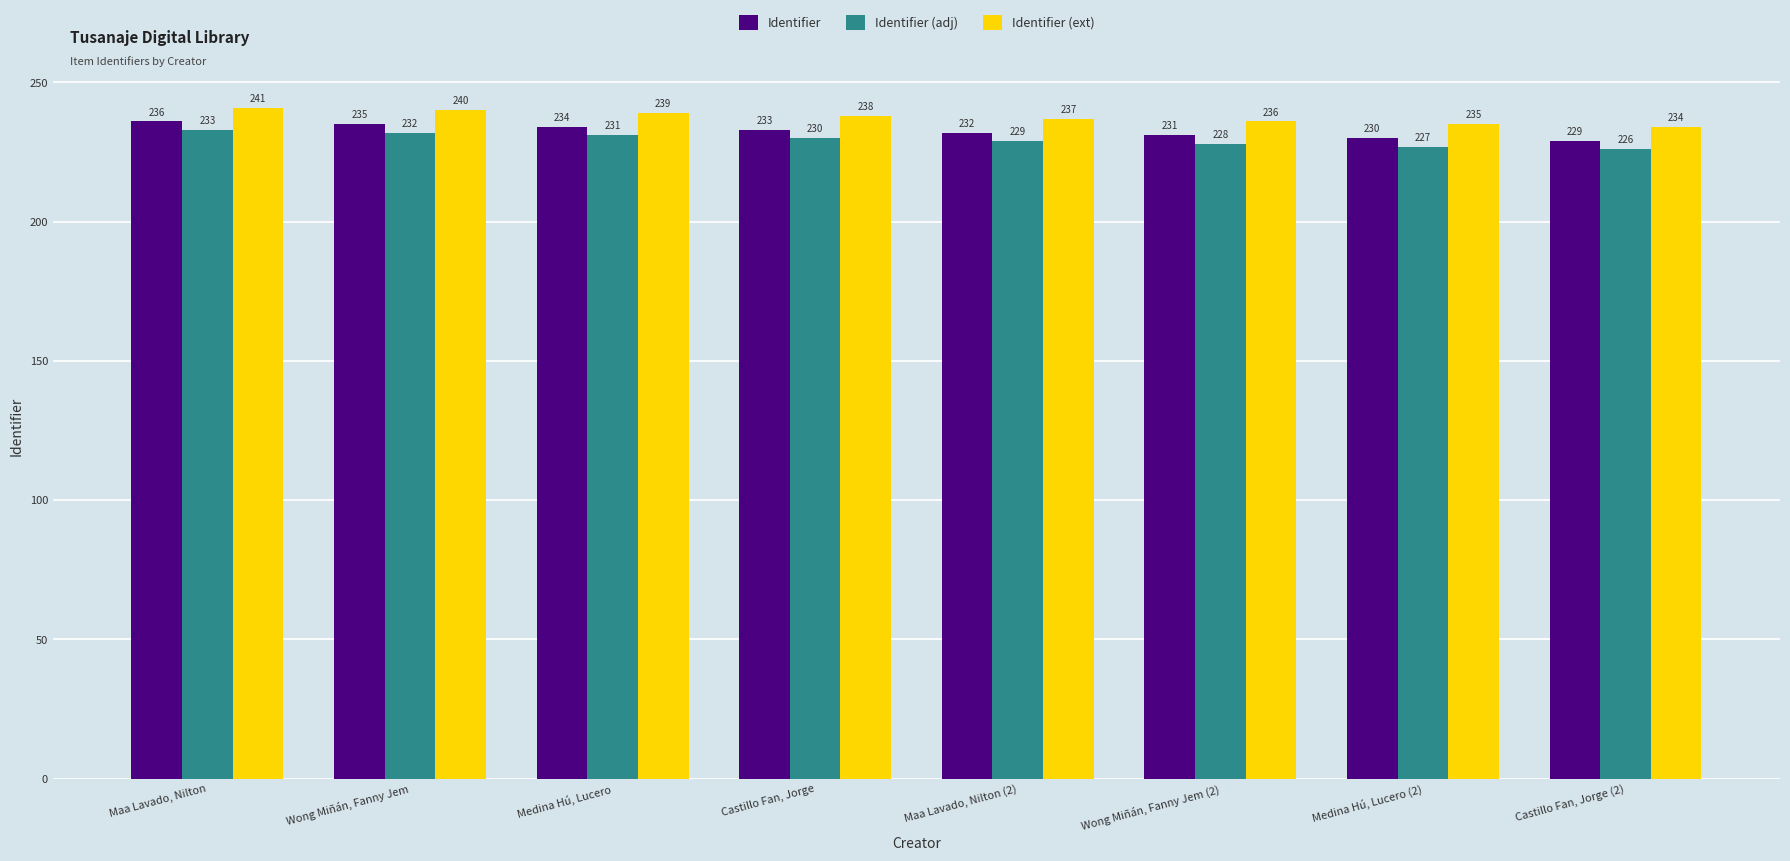

At which category is the sum across all series the highest?

Maa Lavado, Nilton